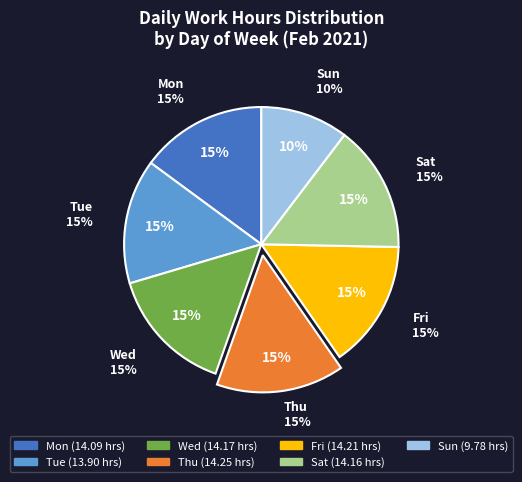

True or false: Thu accounts for 15% of the total.

True